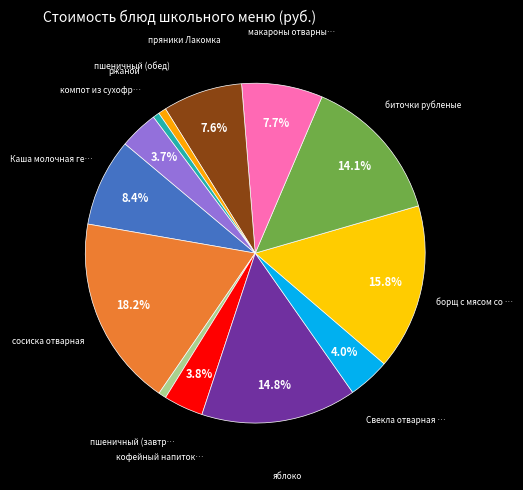

To the nearest percent, what is the difference between the largest and smallest slice percentages?

18%